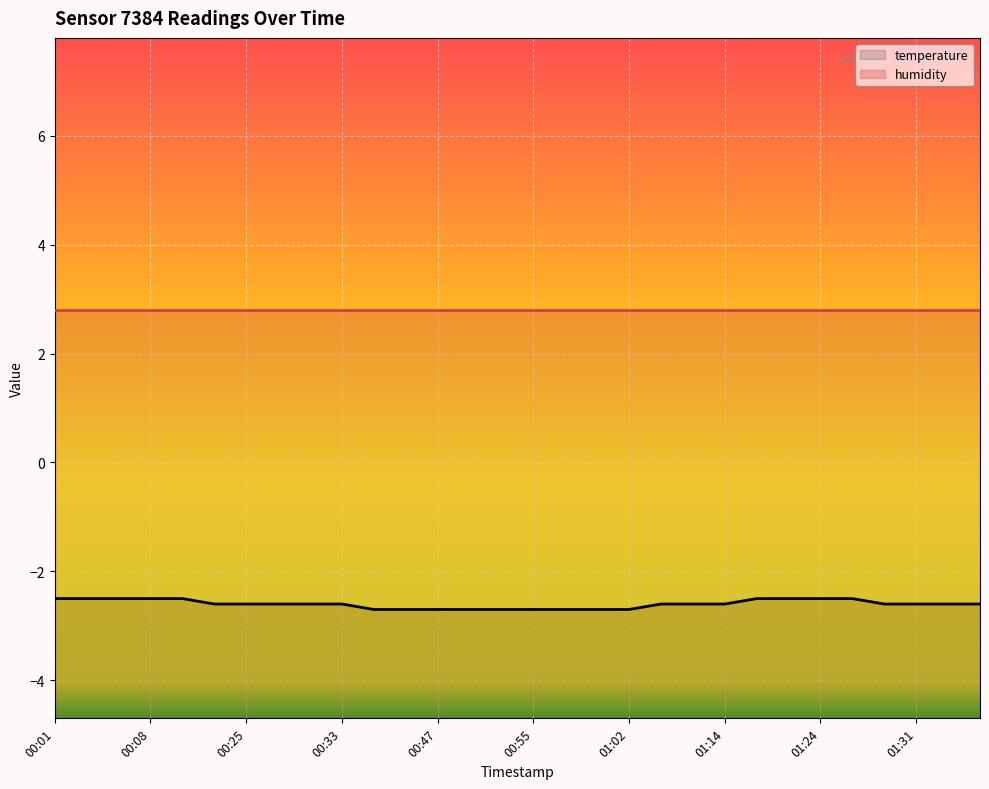

What is the label of the 7th point from the right?

01:21